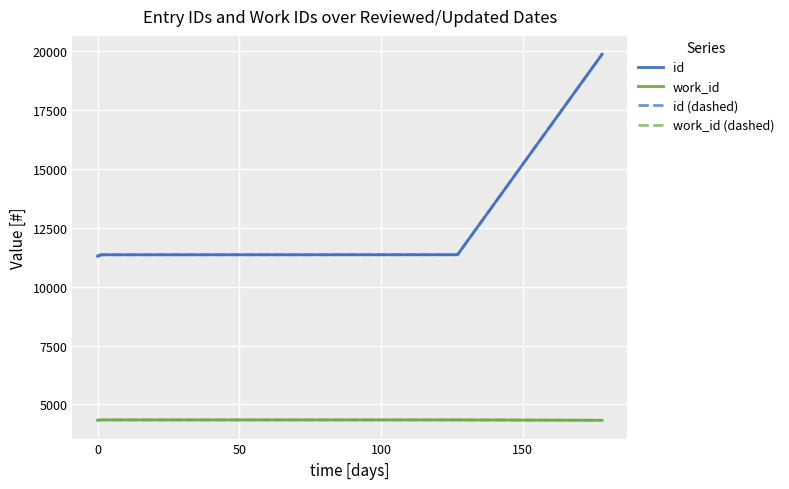

What is the minimum value shown in the chart?

4324